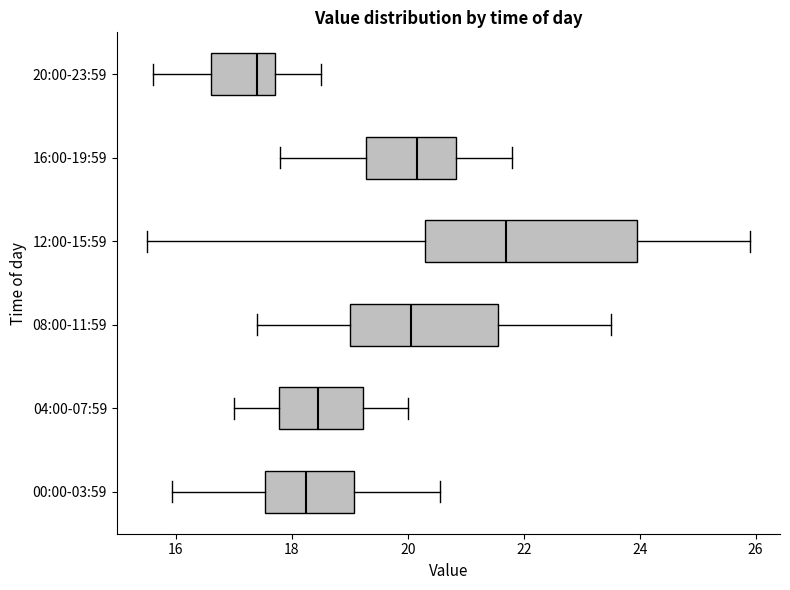

Which box is the widest, from its left edge to its right edge?

12:00-15:59